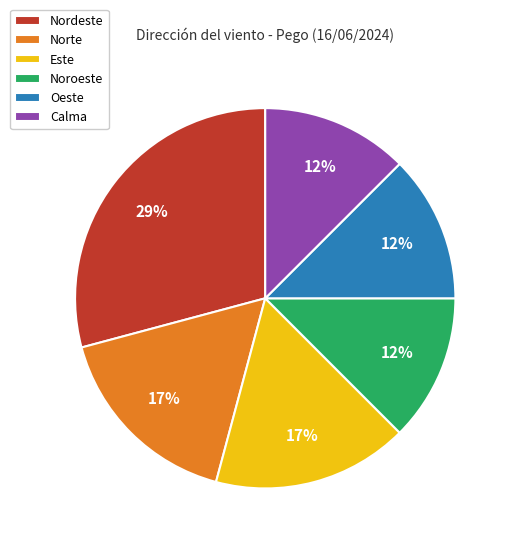

Is it true that Norte is 22% of the pie?

False